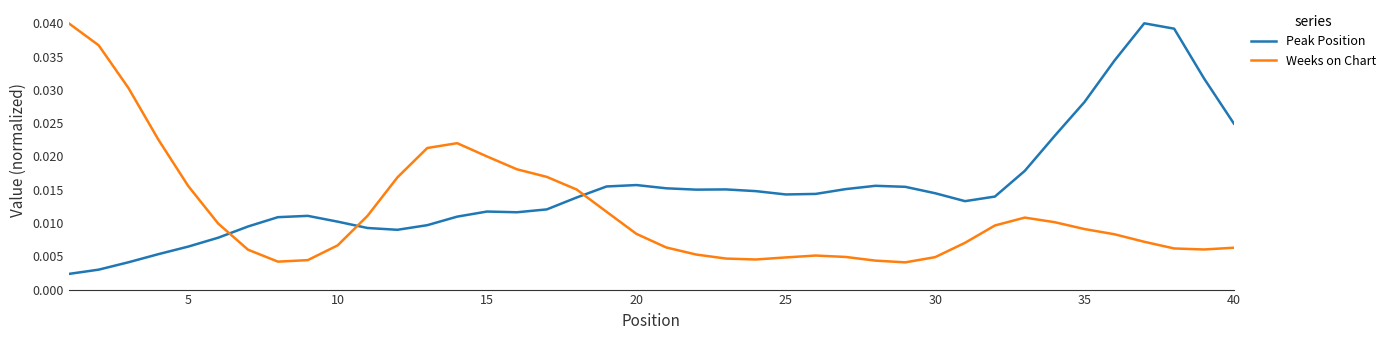

Rank the series by their average value, from highest to lowest.

Peak Position, Weeks on Chart